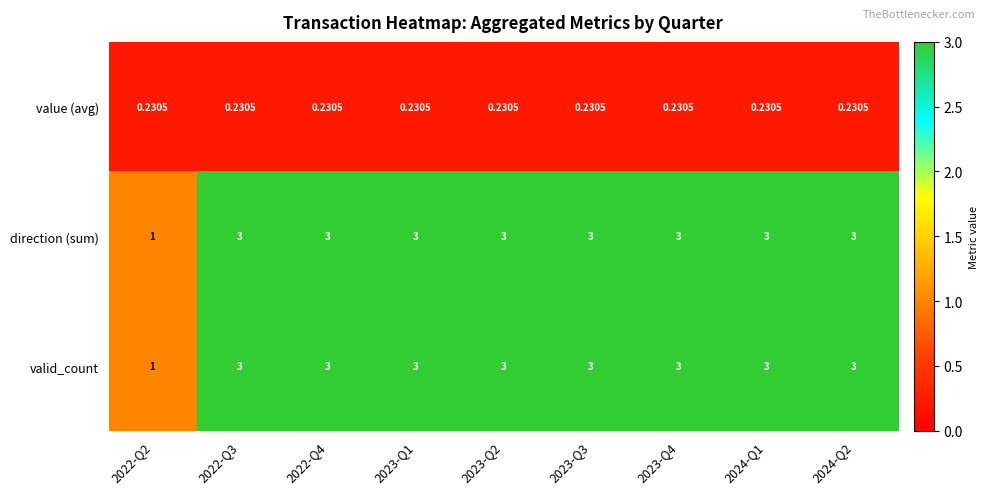

Is the value of direction (sum) at 2023-Q1 greater than the value of value (avg) at 2022-Q2?

Yes